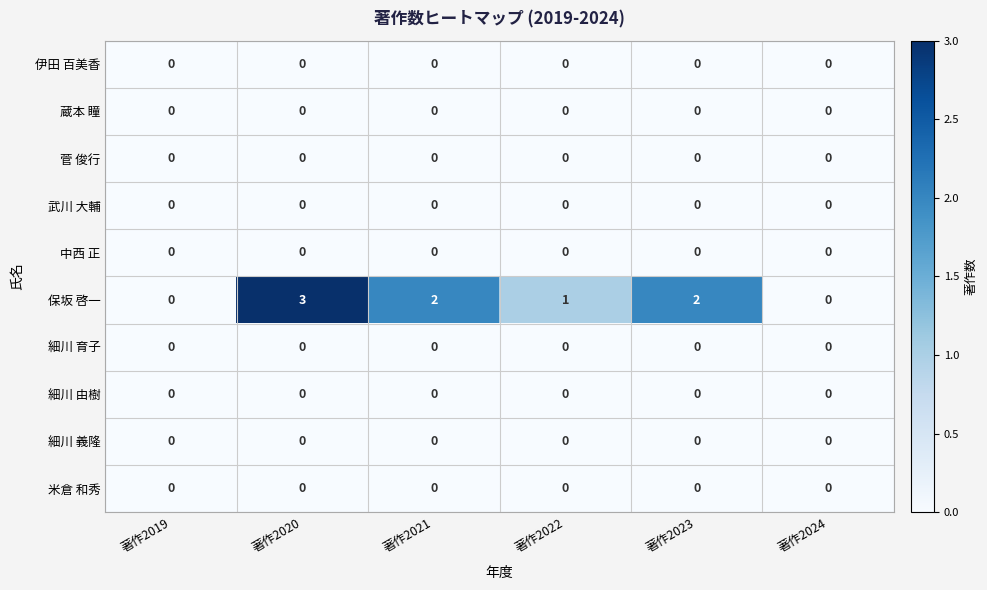

How many data points does each series have?

6